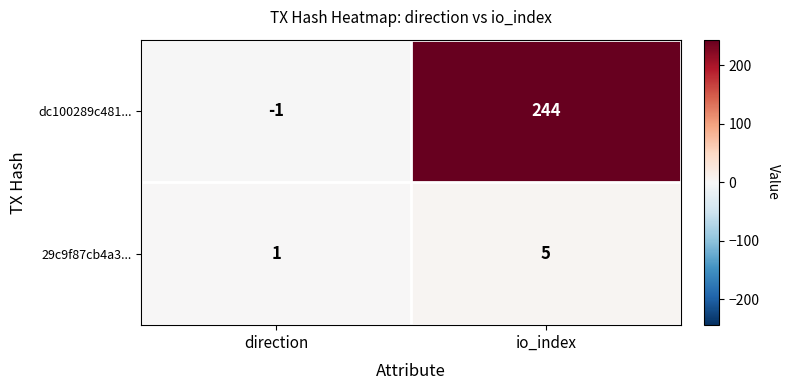

Reading left to right, transcribe all the data shown in this chart.

dc100289c481...: direction=-1	io_index=244
29c9f87cb4a3...: direction=1	io_index=5